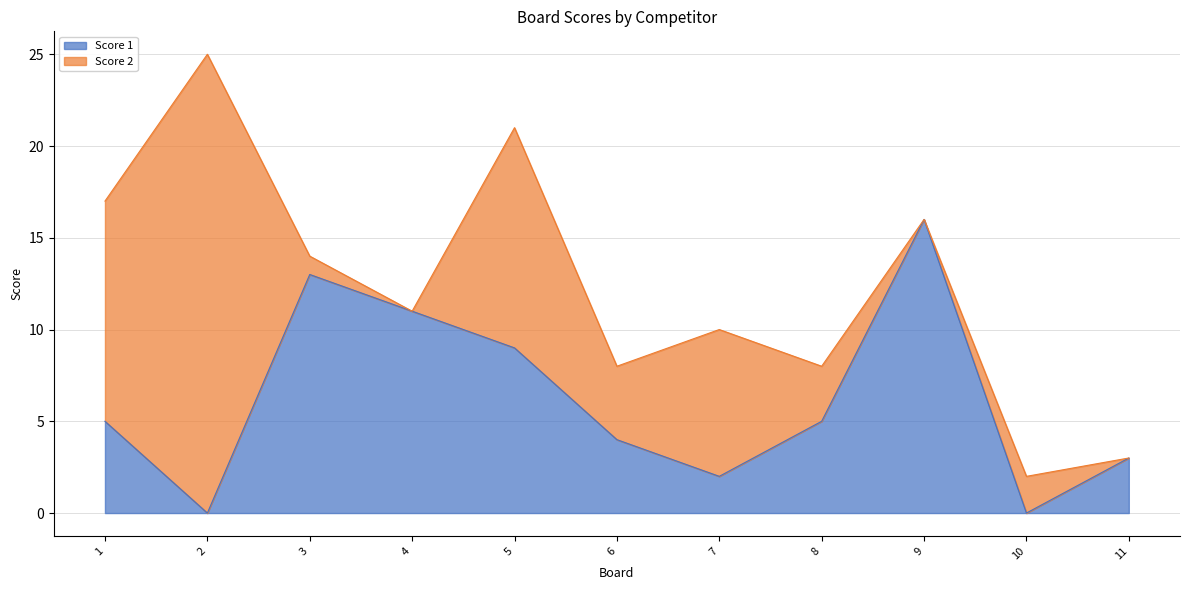

Reading left to right, extract all data points from this chart.

1=5	2=0	3=13	4=11	5=9	6=4	7=2	8=5	9=16	10=0	11=3